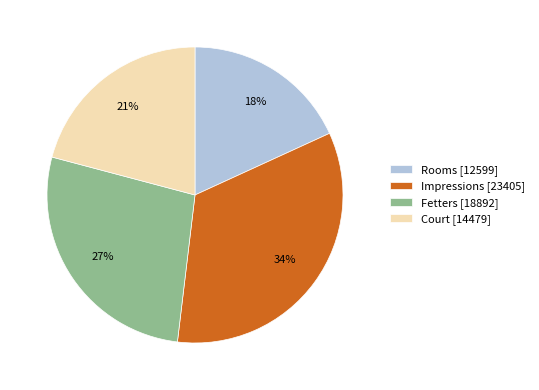

Does Fetters represent more than half of the total?

No